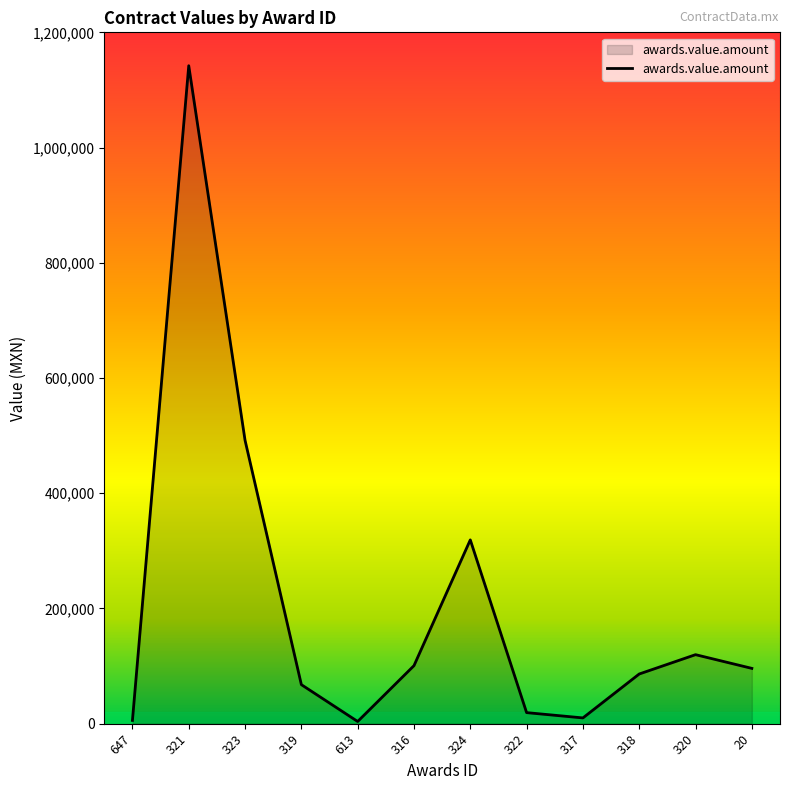

What is the change in value from 321 to 20?

-1046035.1